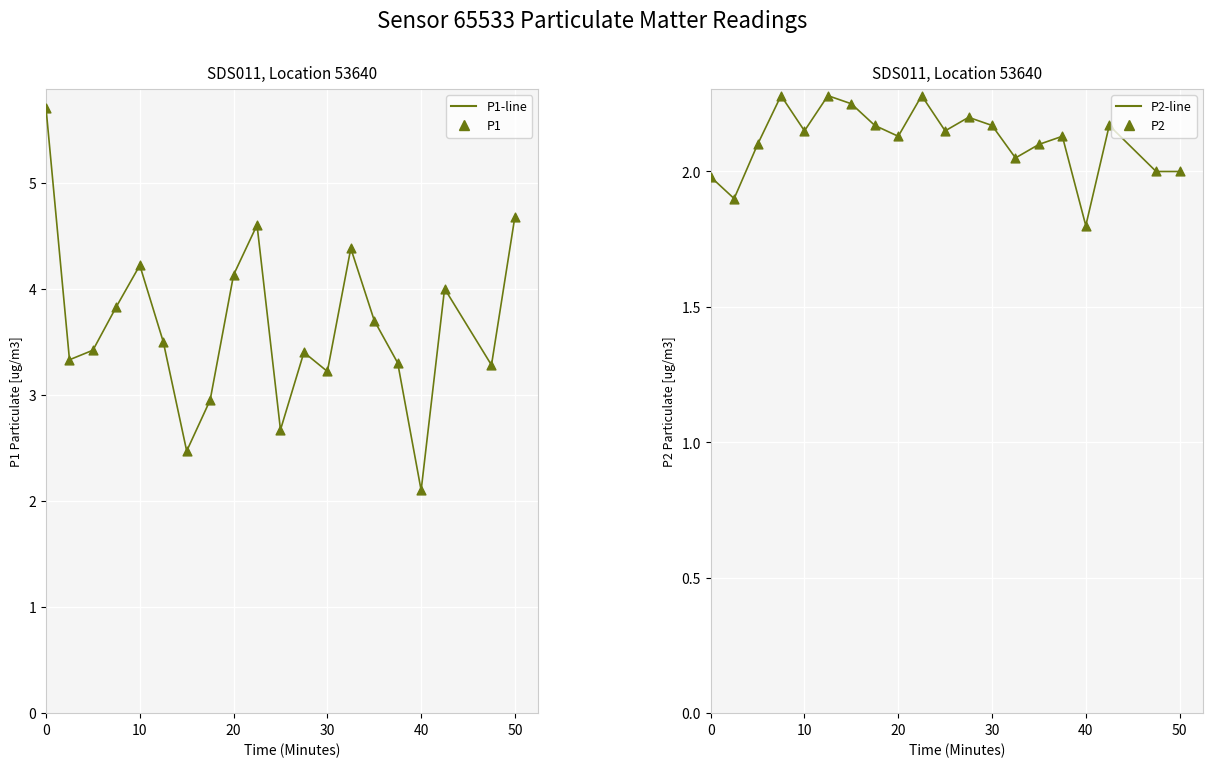

Which series has the widest spread of Y values?

P1-line